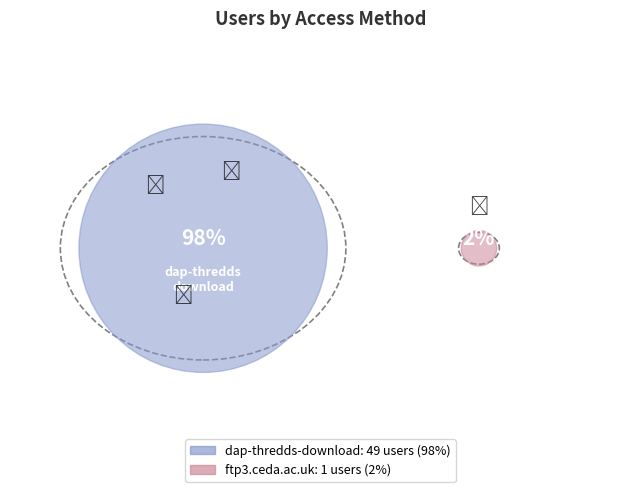

Approximately how many times larger is the value at dap-thredds-download compared to ftp3.ceda.ac.uk?

49.0